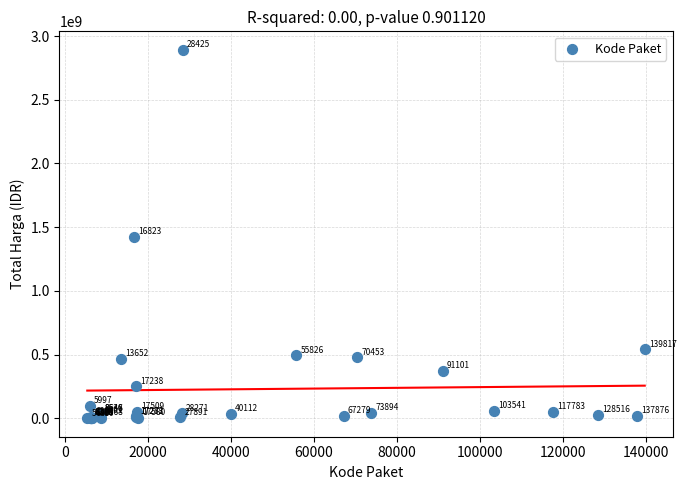

What Y value in the scatter plot is closest to 1446100000?

1425867900